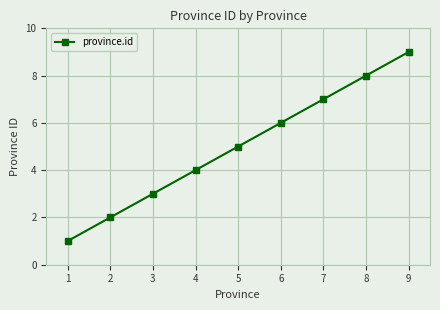

Which has a higher value, 3 or 9?

9